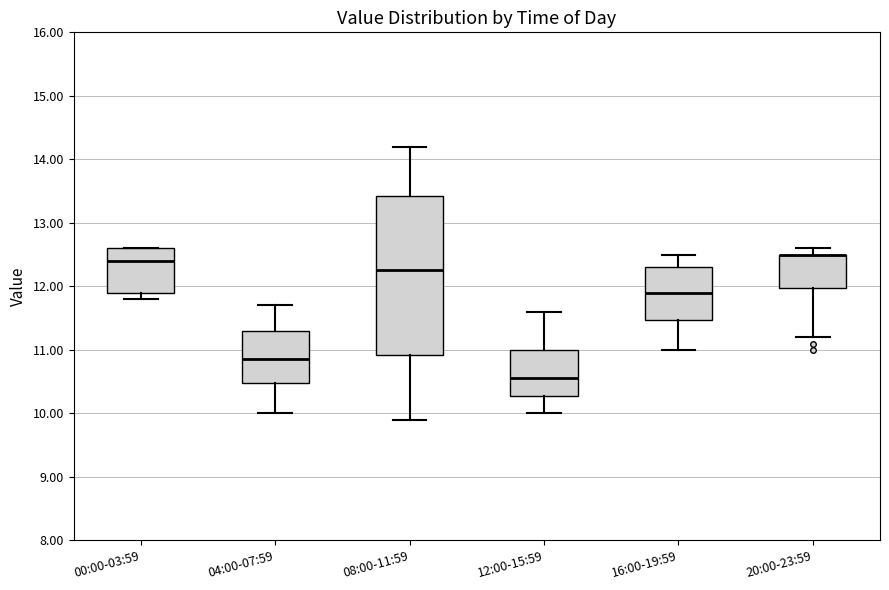

Reading left to right, read every box against the y-axis: the position of its median line, the range the box covers, and the ends of its whiskers. The values are not printed on the chart, so give them approximately, as read against the axis.

00:00-03:59: median 12.4, box 11.9 to 12.6, whiskers 11.8 to 12.6
04:00-07:59: median 10.9, box 10.5 to 11.3, whiskers 10.0 to 11.7
08:00-11:59: median 12.3, box 10.9 to 13.4, whiskers 9.9 to 14.2
12:00-15:59: median 10.6, box 10.3 to 11.0, whiskers 10.0 to 11.6
16:00-19:59: median 11.9, box 11.5 to 12.3, whiskers 11.0 to 12.5
20:00-23:59: median 12.5 (drawn on the box's upper edge), box 12.0 to 12.5, whiskers 11.2 to 12.6